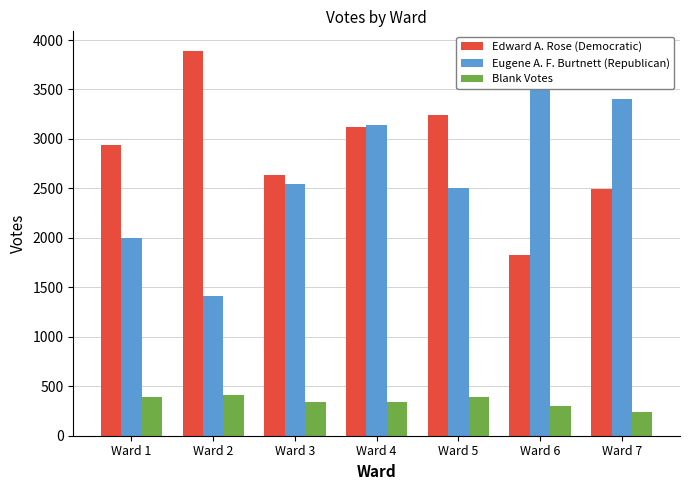

How many data points in Edward A. Rose (Democratic) are above 2934?

3